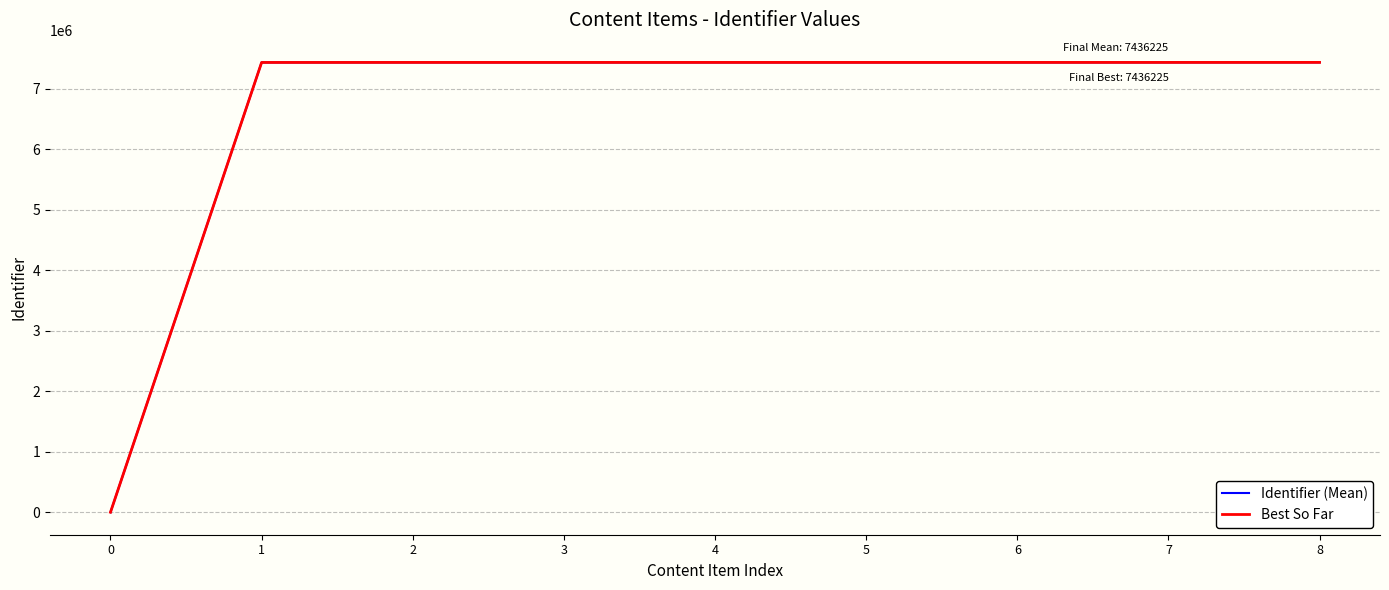

The value of Best So Far at 2 is 7435720. True or false?

True